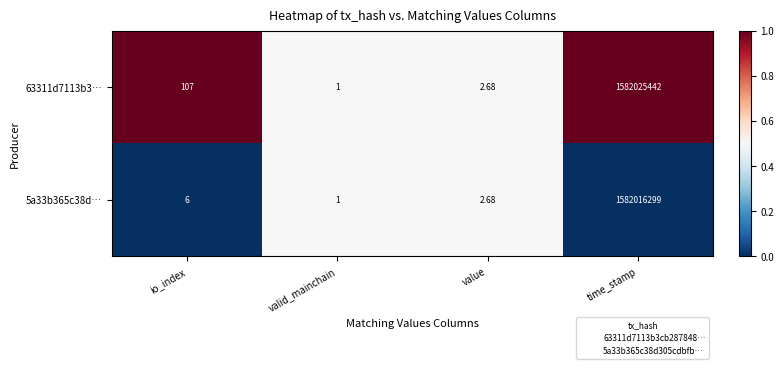

Which series changed the most between valid_mainchain and time_stamp?

63311d7113b3…